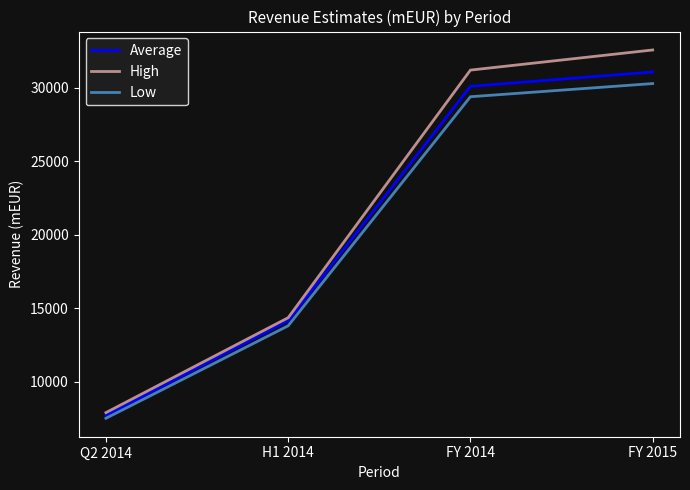

Does the chart have visible grid lines?

No